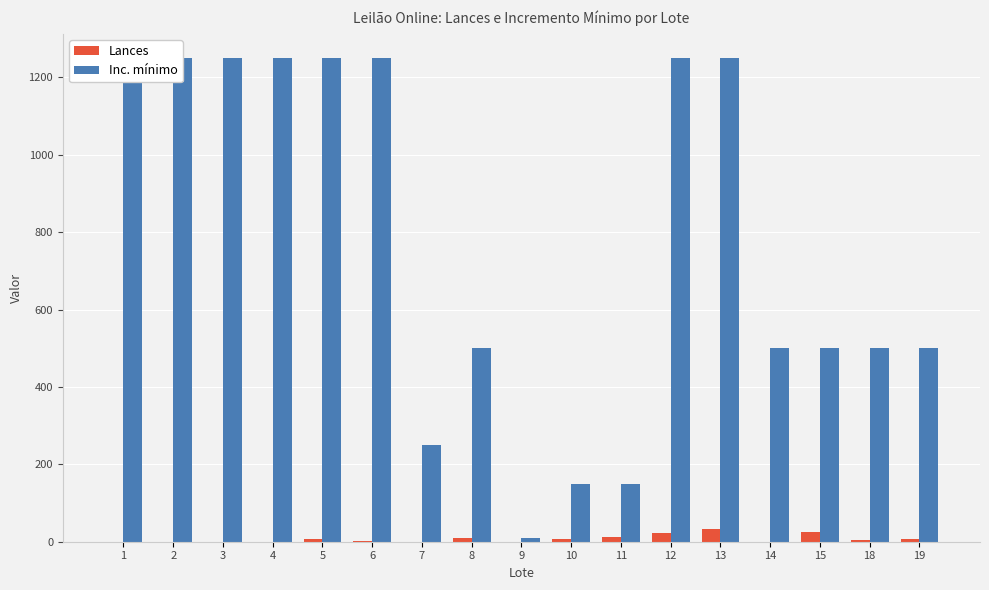

How many bars are there in total?

34